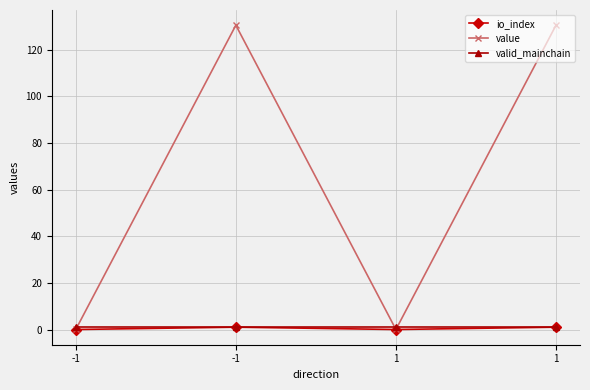

Count the number of data series in this chart.

3